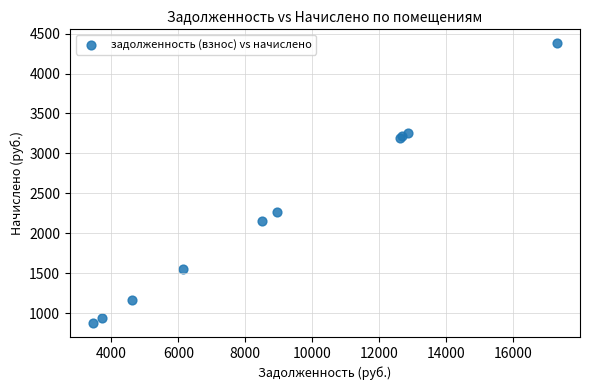

What Y value in the scatter plot is closest to 2626?

2264.8